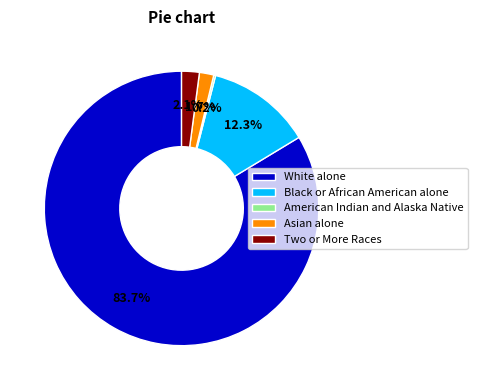

To the nearest percent, what is the average slice percentage?

20%